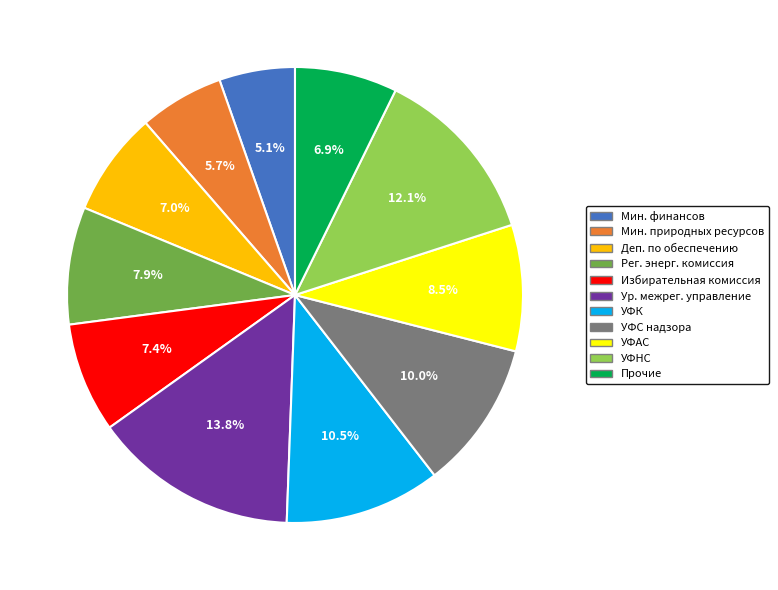

Does Избирательная комиссия represent more than half of the total?

No